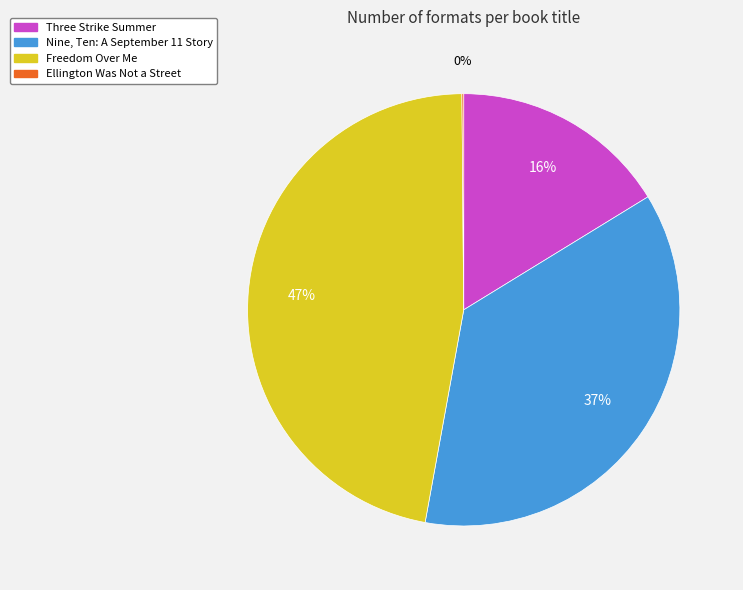

To the nearest percent, what percentage of the pie is Nine, Ten: A September 11 Story?

37%